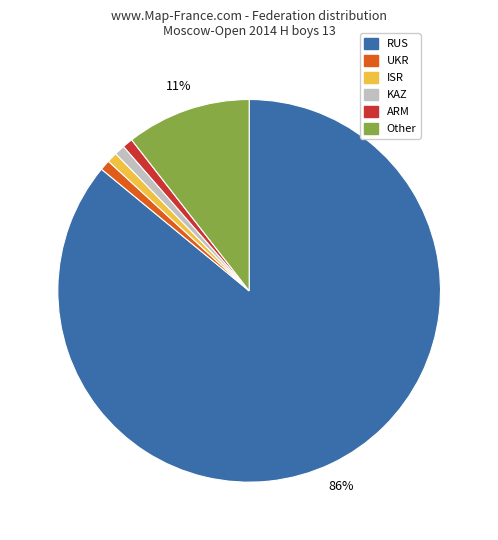

To the nearest percent, what percentage of the pie is ARM?

1%